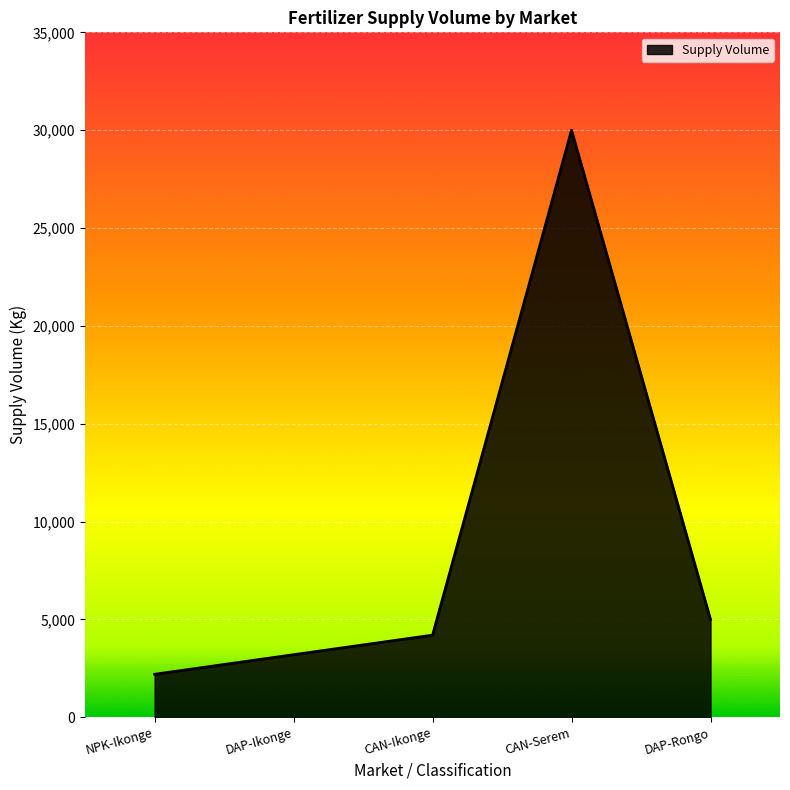

What is the change in value from CAN-Ikonge to DAP-Rongo?

+800